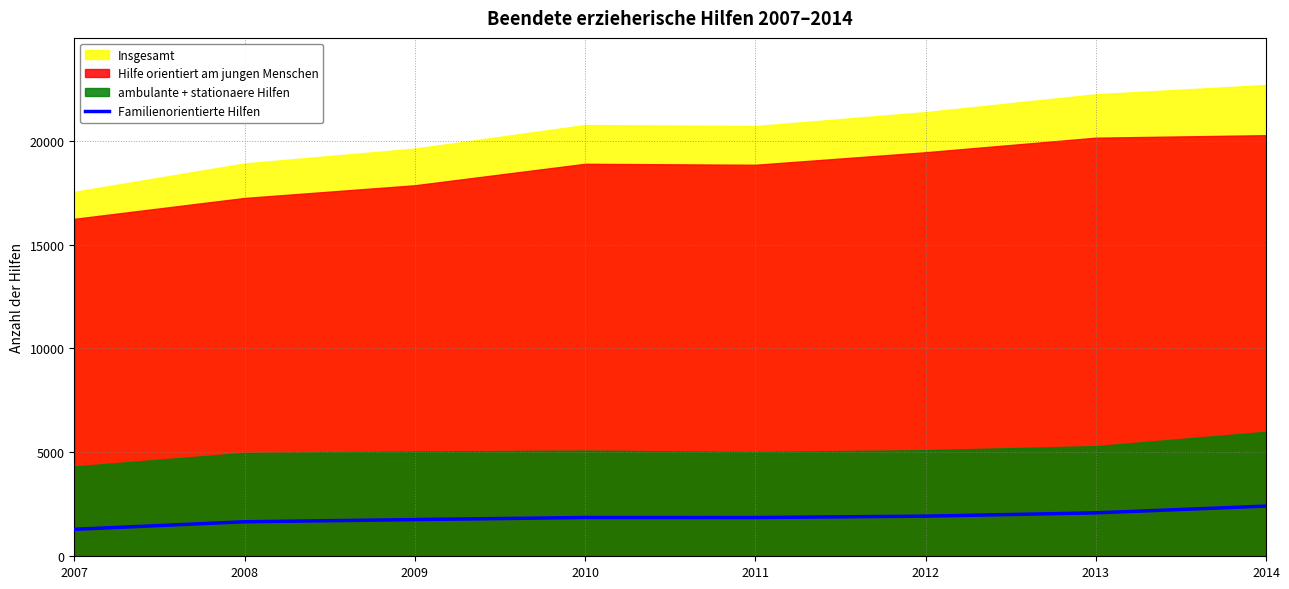

Reading left to right, extract all data points from this chart.

2007=1297	2008=1661	2009=1765	2010=1866	2011=1864	2012=1931	2013=2090	2014=2414